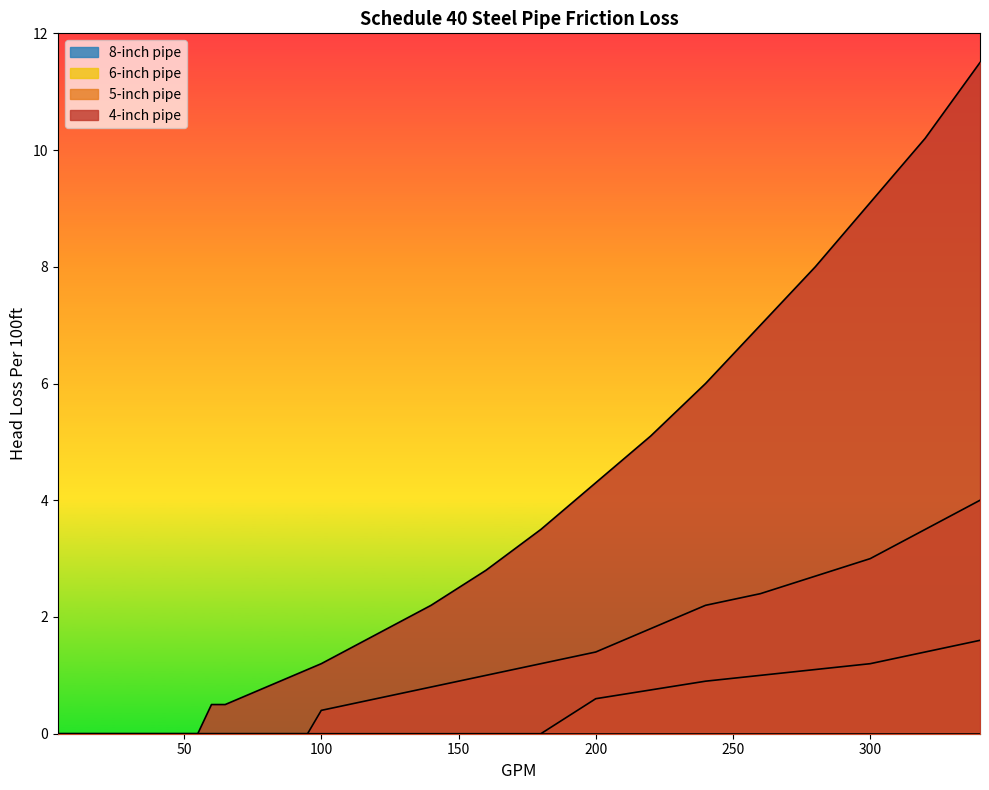

Is the value of 6-inch pipe at 280 greater than the value of 8-inch pipe at 60?

Yes